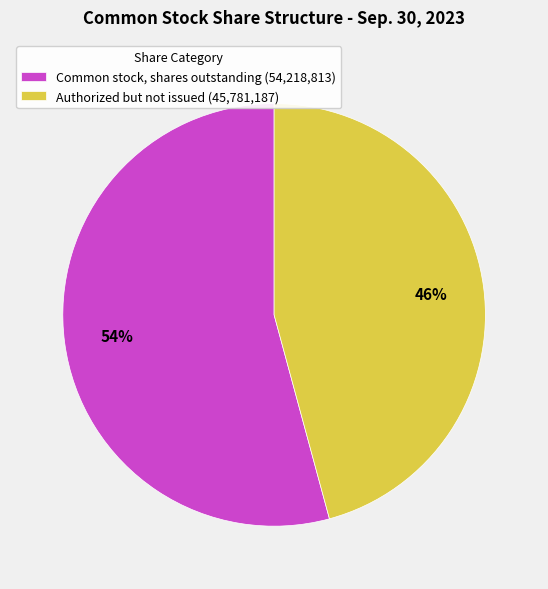

To the nearest percent, what is the difference between the Authorized but not issued (45,781,187) and Common stock, shares outstanding (54,218,813) slice percentages?

8%